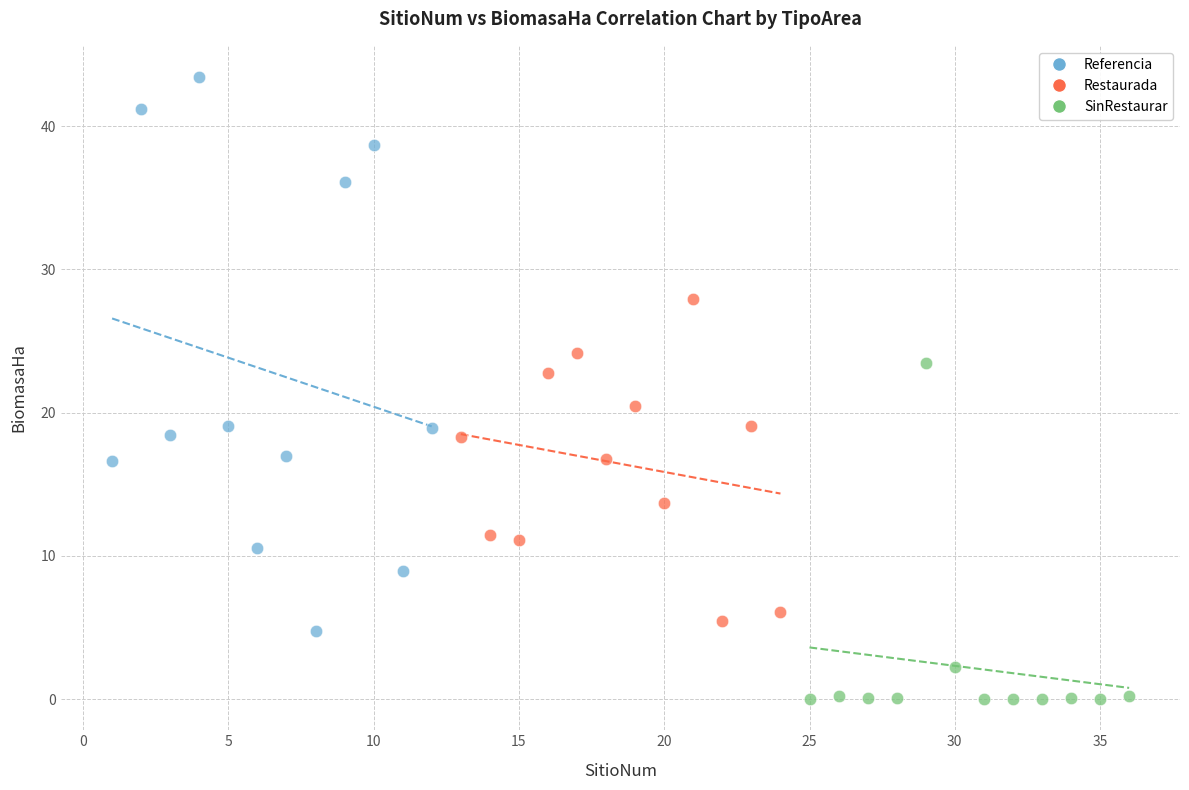

Which series has the widest spread of Y values?

Referencia